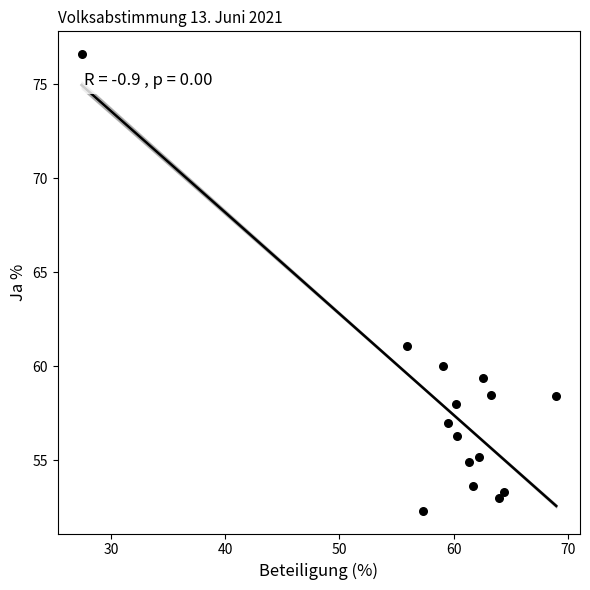

What Y value in the scatter plot is closest to 64?

61.1